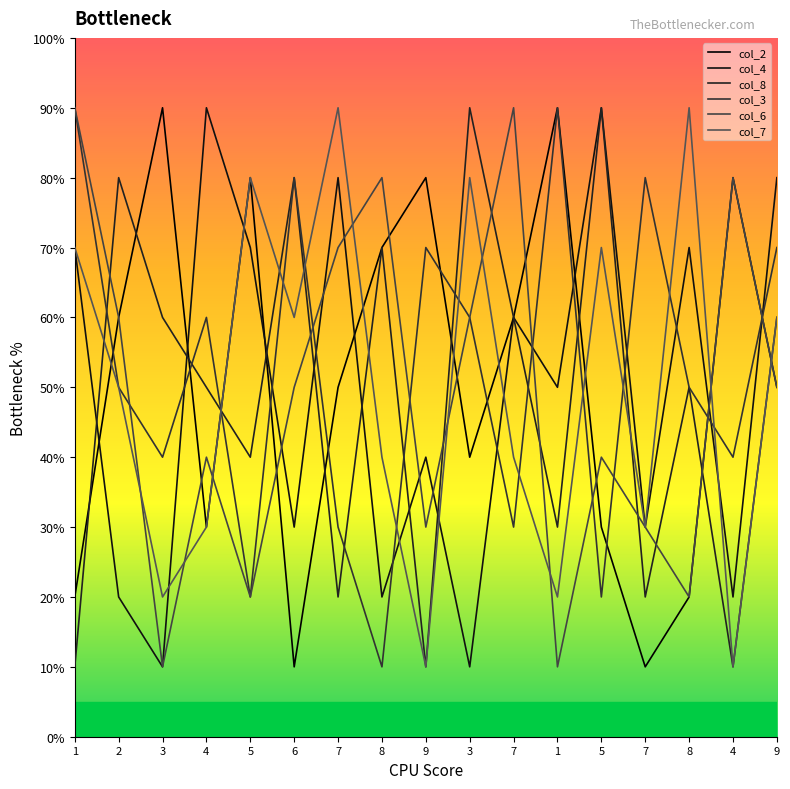

After their last crossing, which series has the higher values: col_3 or col_8?

col_3